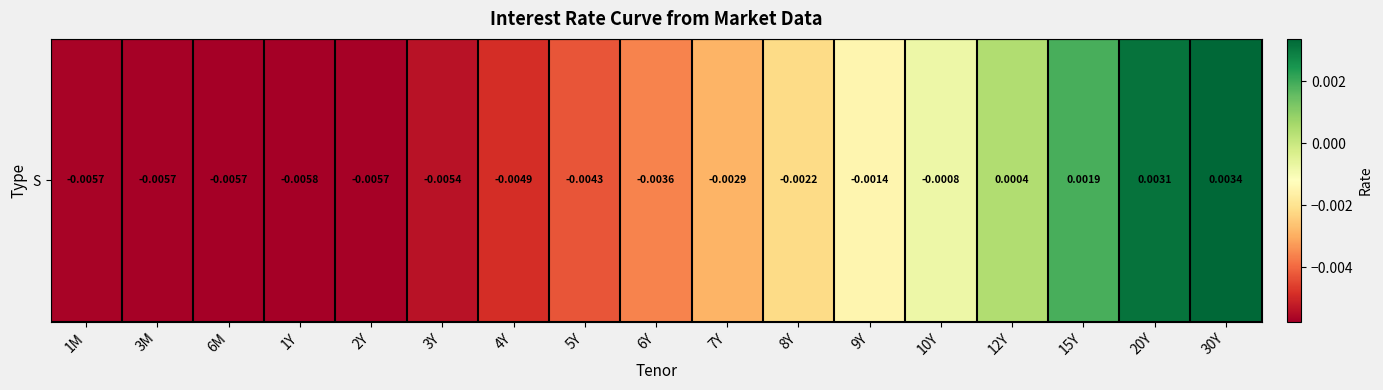

Is it true that the value at 8Y is -0.0?

True